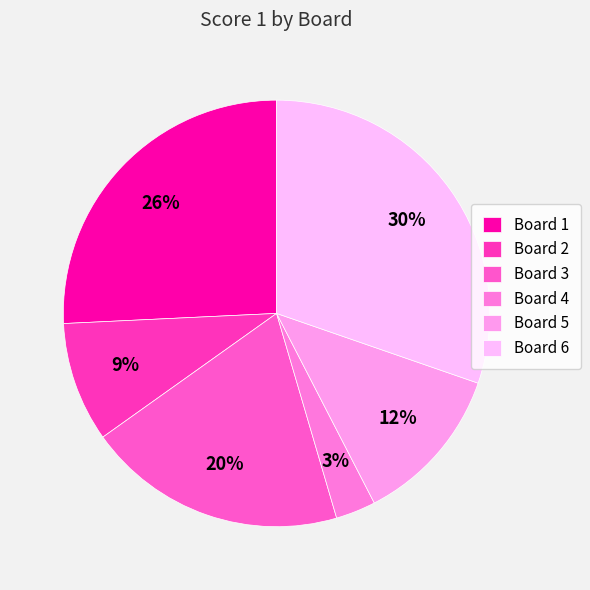

Which has a higher value, Board 3 or Board 1?

Board 1